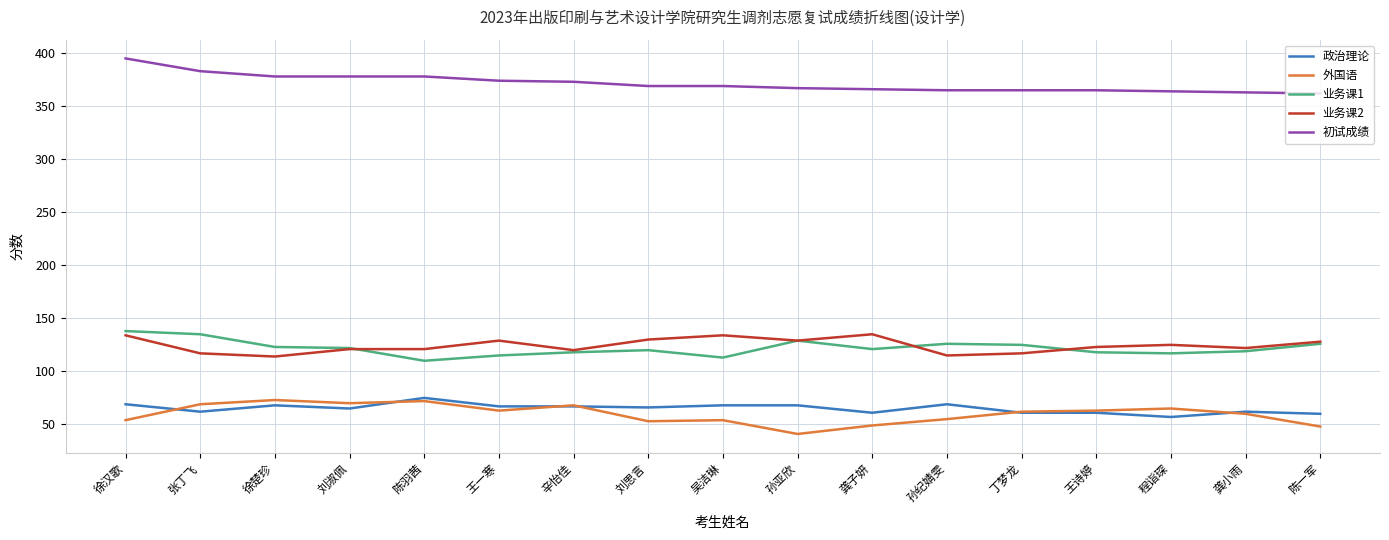

The 外国语 series shows 53 at 刘思言. True or false?

True